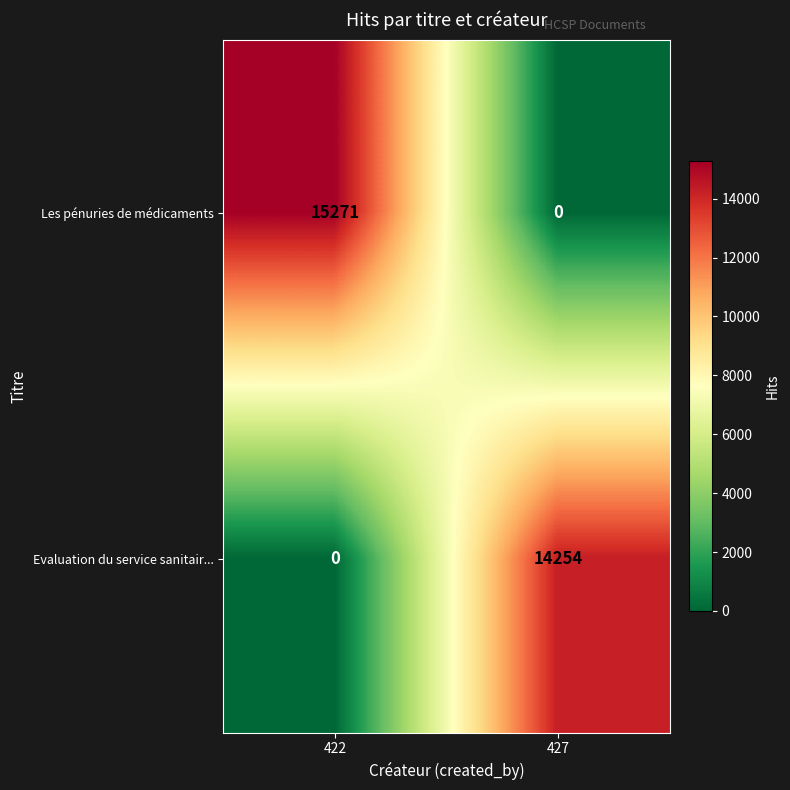

What is the spread (max minus min) of values at 422?

15271